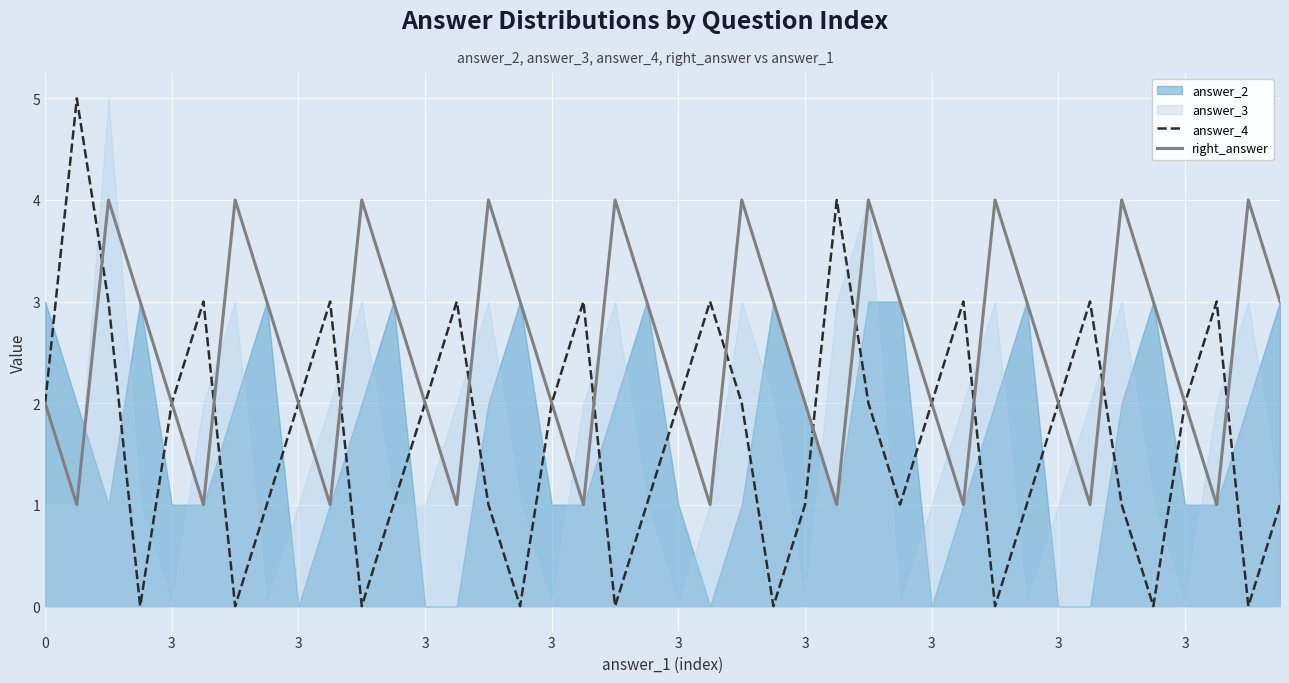

How many data points in answer_4 are above 2?

11